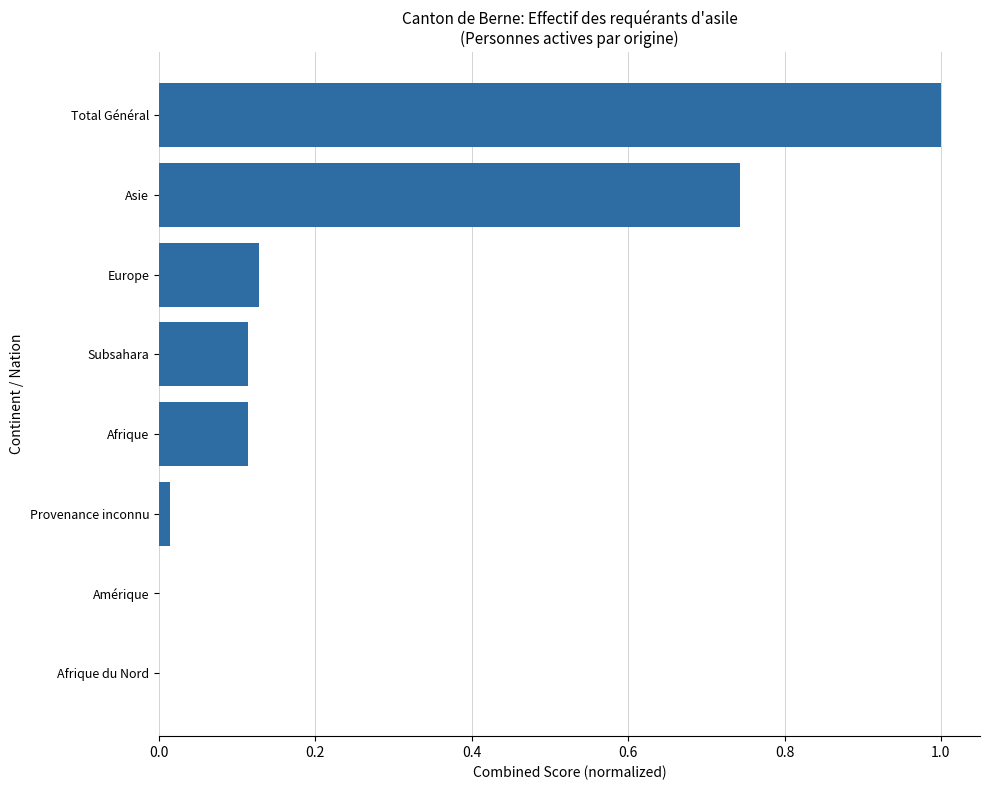

True or false: the data shows 1.0 at Total Général.

True